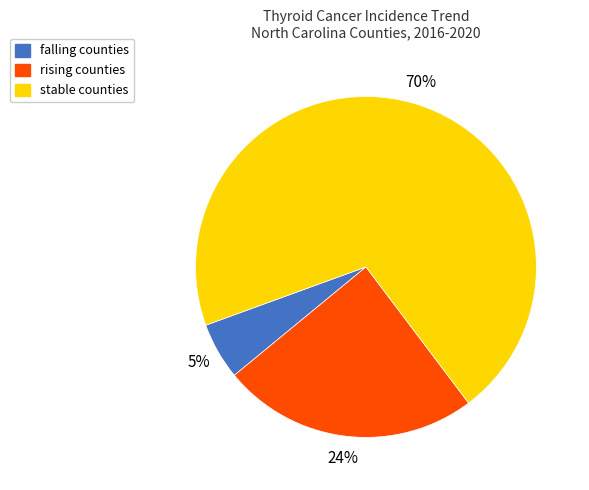

Which slice represents more than half of the pie?

stable